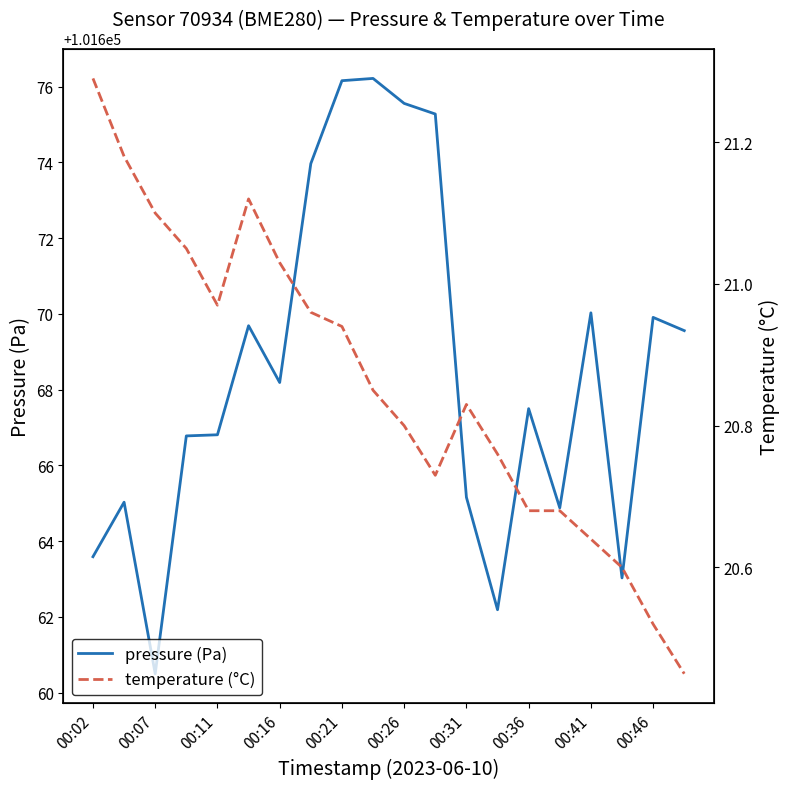

True or false: pressure (Pa) and temperature (°C) intersect in this chart.

False